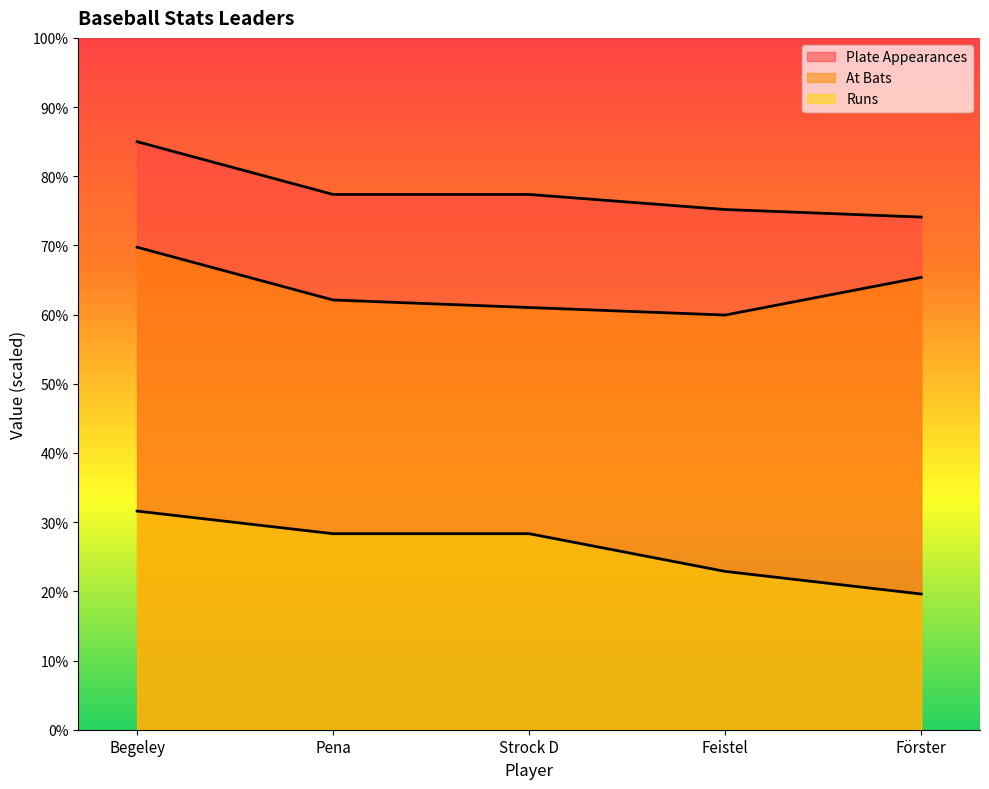

Rank the series by their maximum value, from highest to lowest.

Plate Appearances, At Bats, Runs